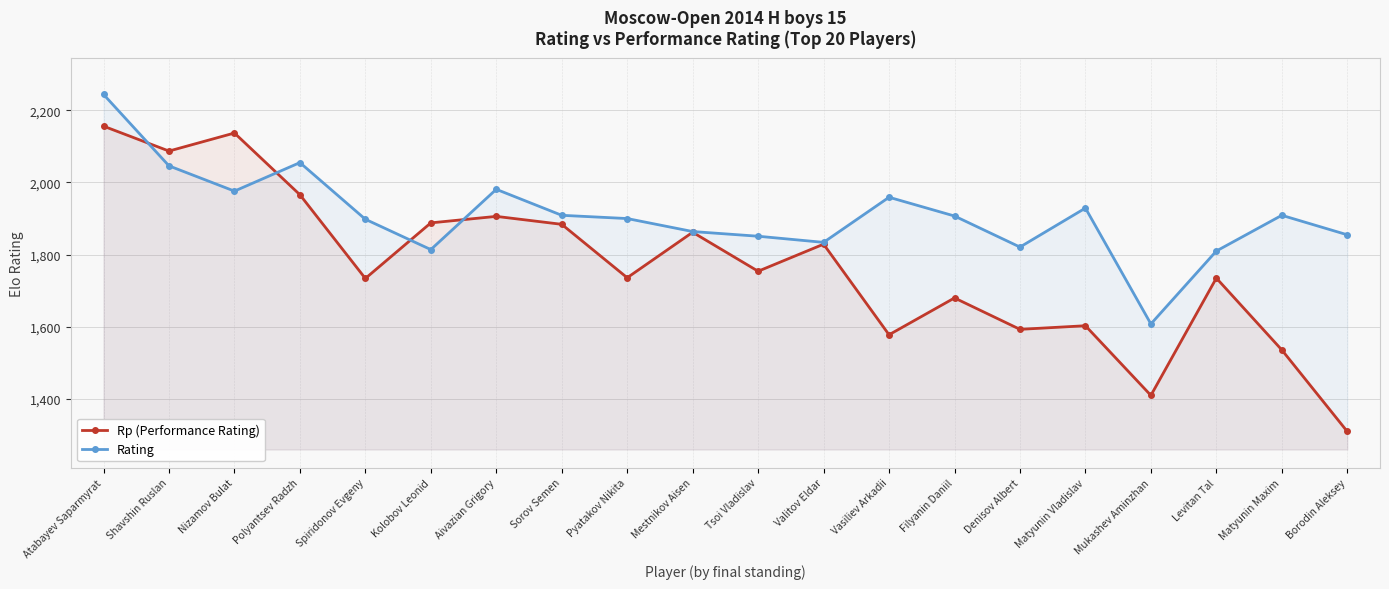

At which category does Rp (Performance Rating) reach its first local valley?

Shavshin Ruslan